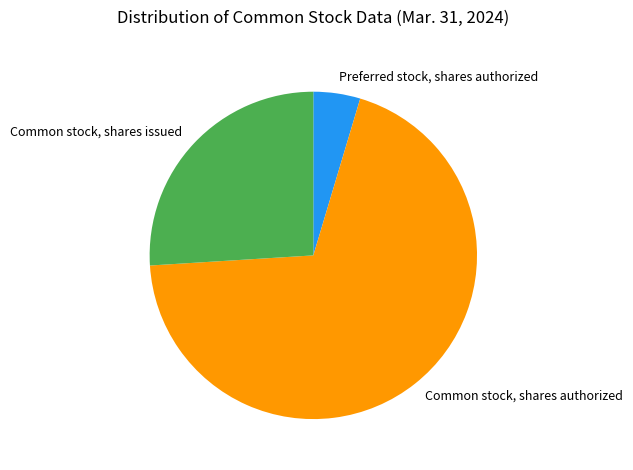

Rank the categories by value from lowest to highest.

Preferred stock, shares authorized, Common stock, shares issued, Common stock, shares authorized